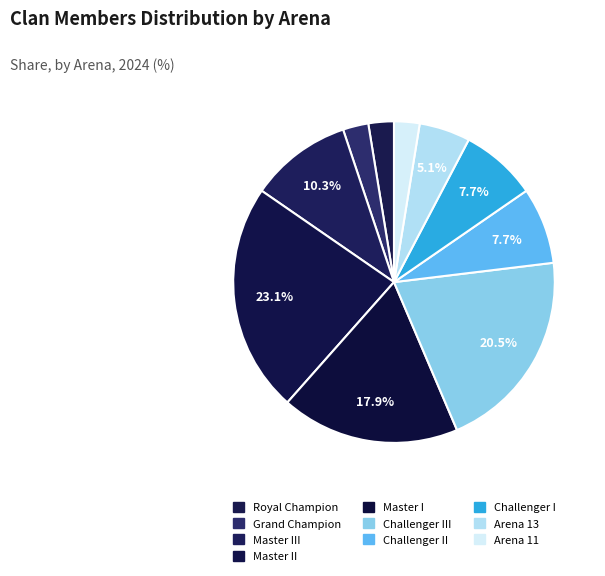

How many slices are in this pie chart?

10